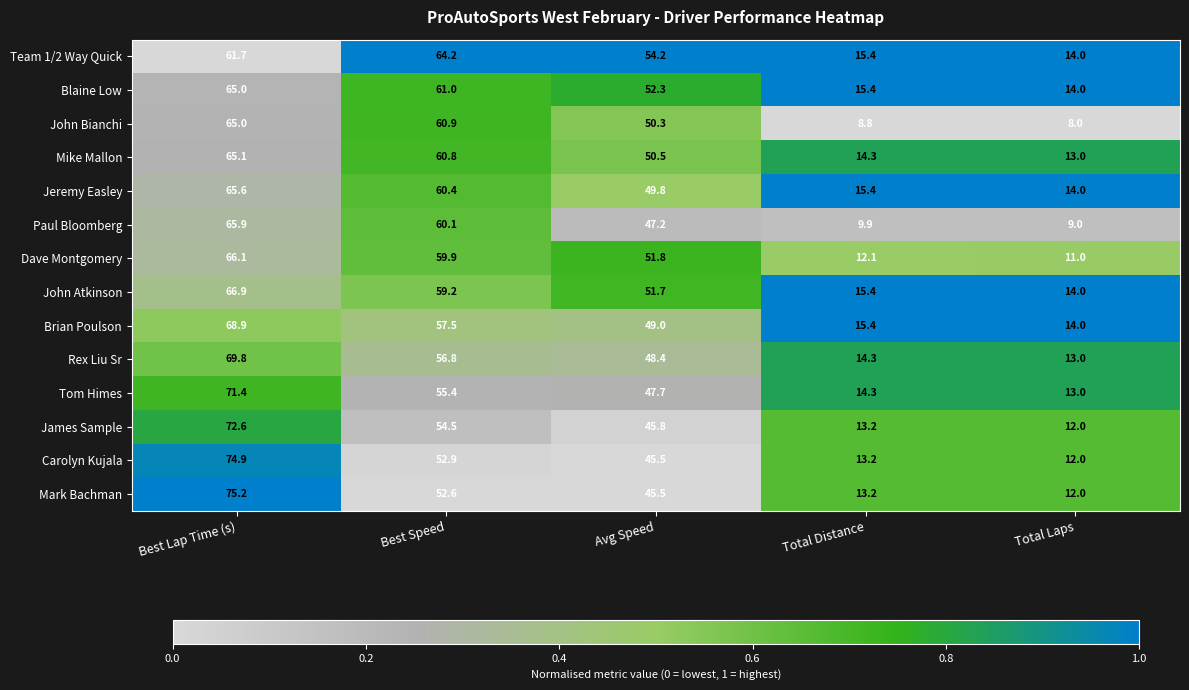

Which label corresponds to the smallest value in the chart?

Total Laps